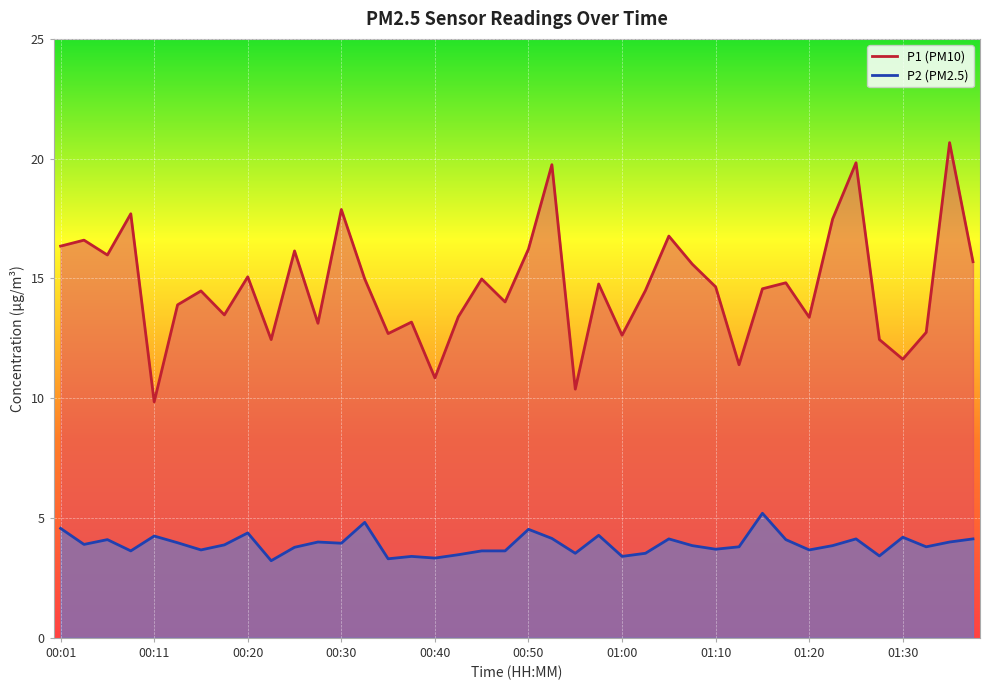

Which series has the largest total across all categories?

P1